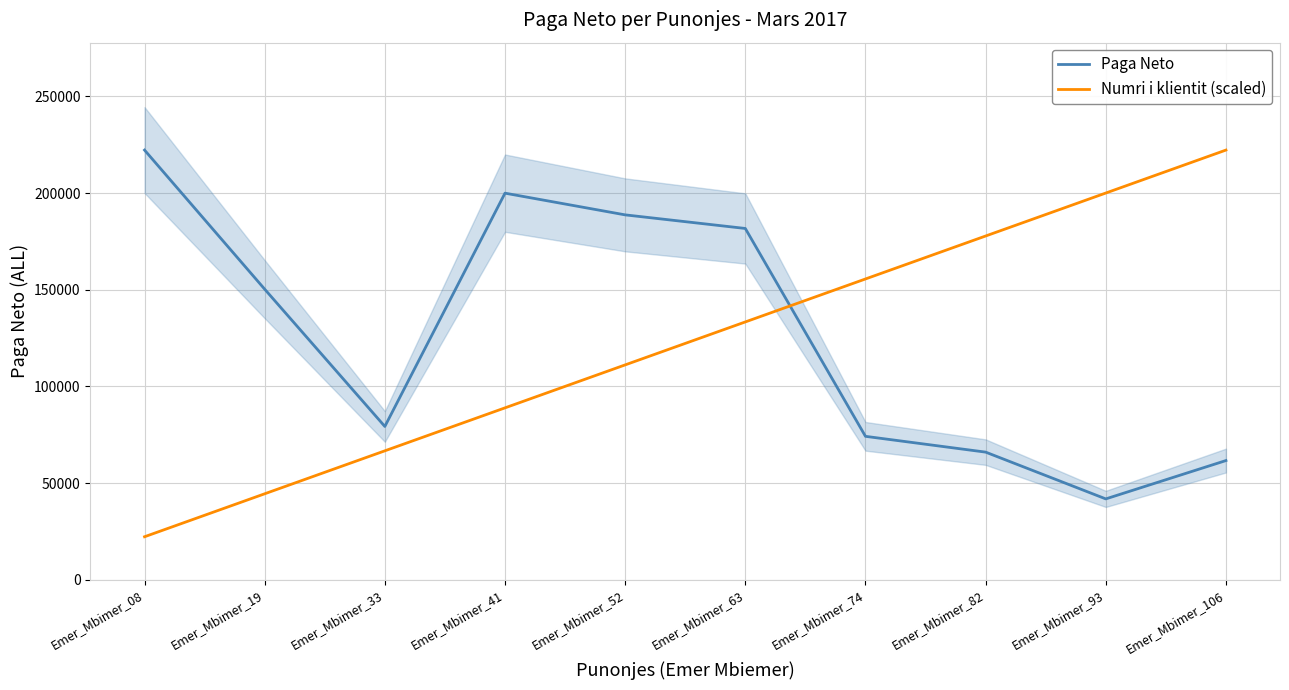

Which series has the widest spread of values?

Numri i klientit (scaled)